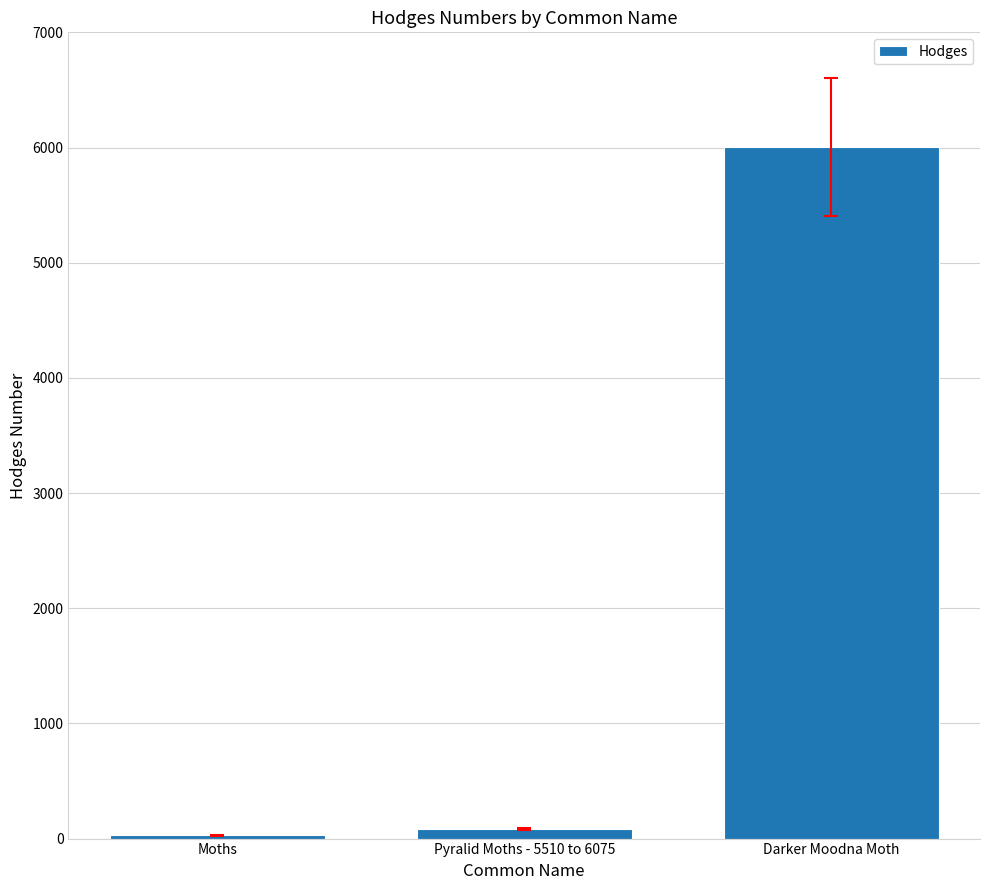

What is the change in value from Moths to Pyralid Moths - 5510 to 6075?

+51.1